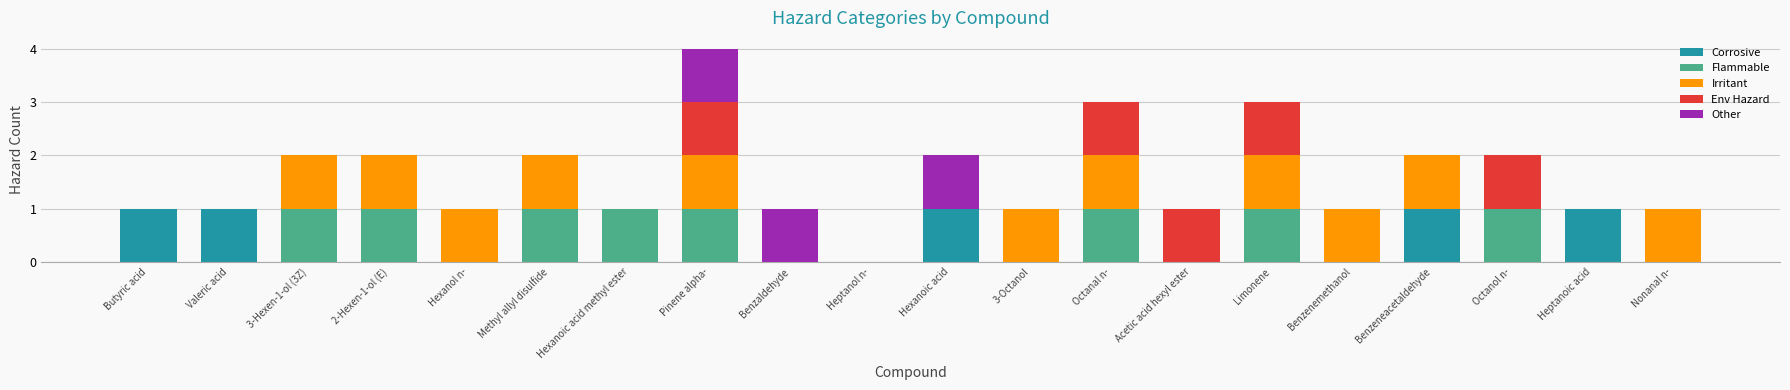

At which category is the sum across all series the highest?

Pinene alpha-